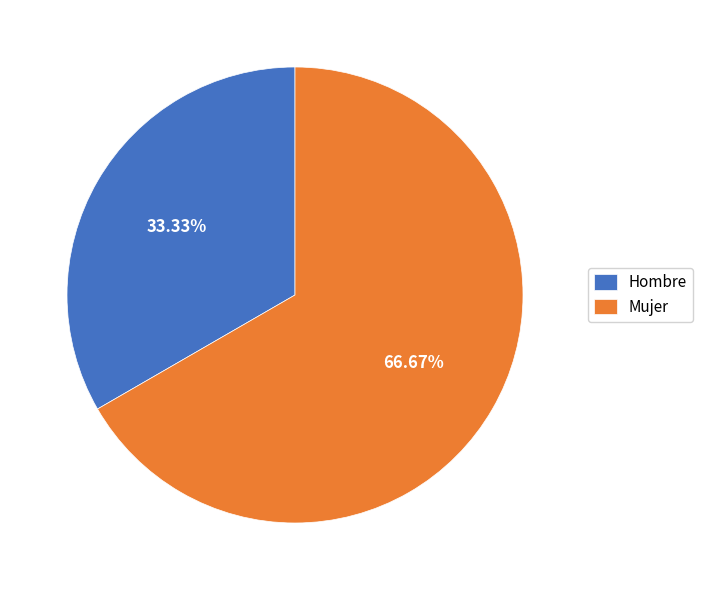

Which slice is the largest?

Mujer